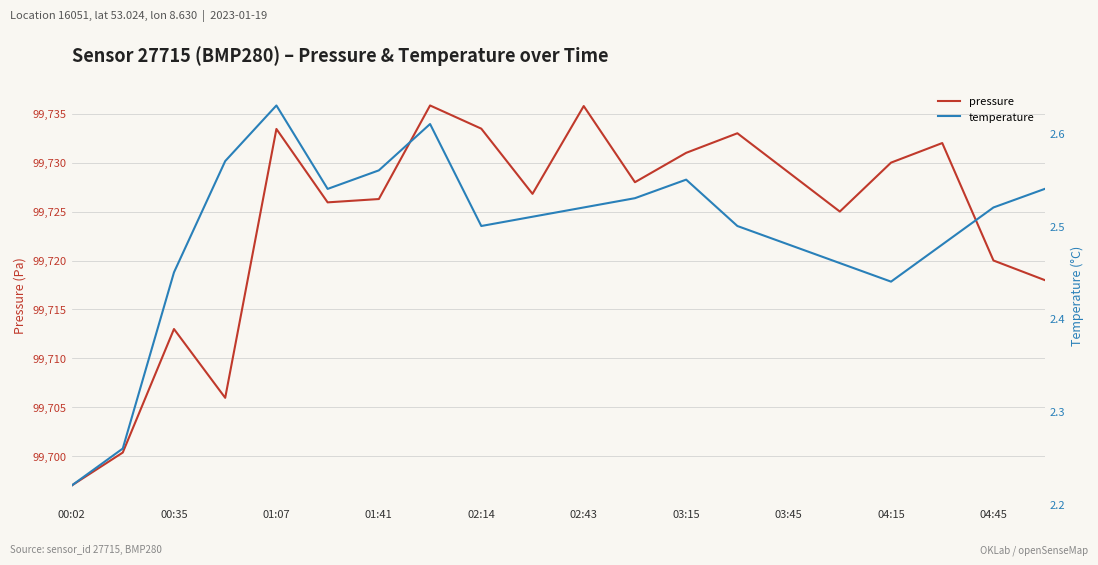

True or false: temperature has a value of 1.4 at 01:41.

False